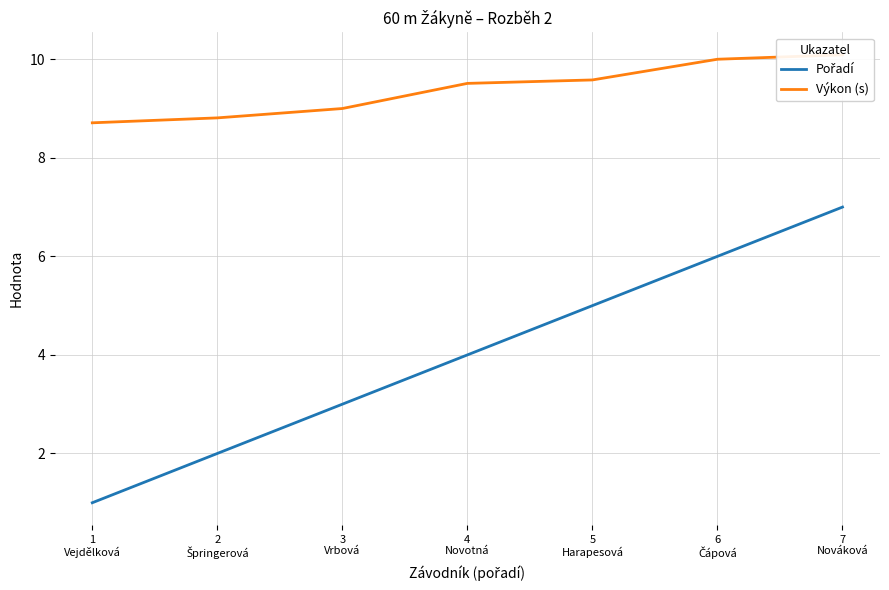

Which has a higher value, 1
Vejdělková or 3
Vrbová?

3
Vrbová